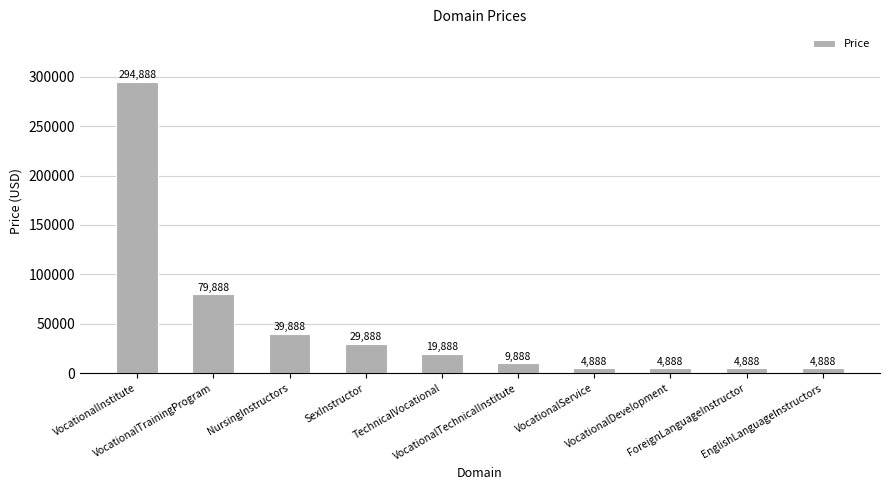

What value does the data have at VocationalTrainingProgram, to the nearest 10?

79890